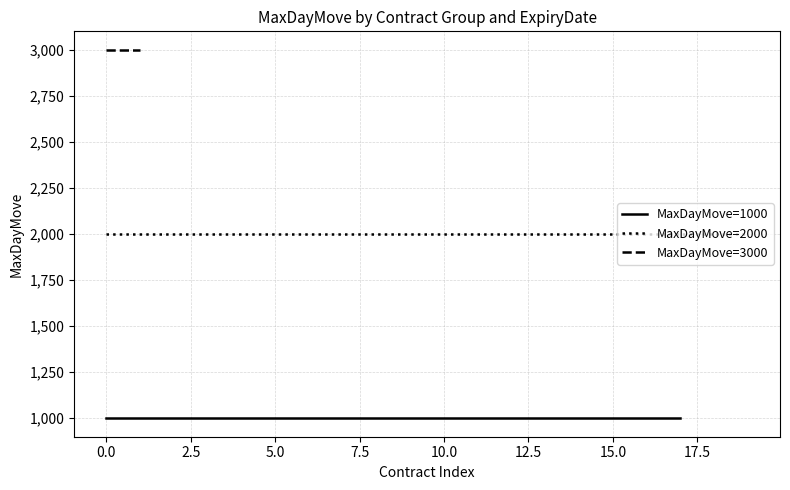

List the series in order of their overall mean, lowest first.

1000, 2000, 3000